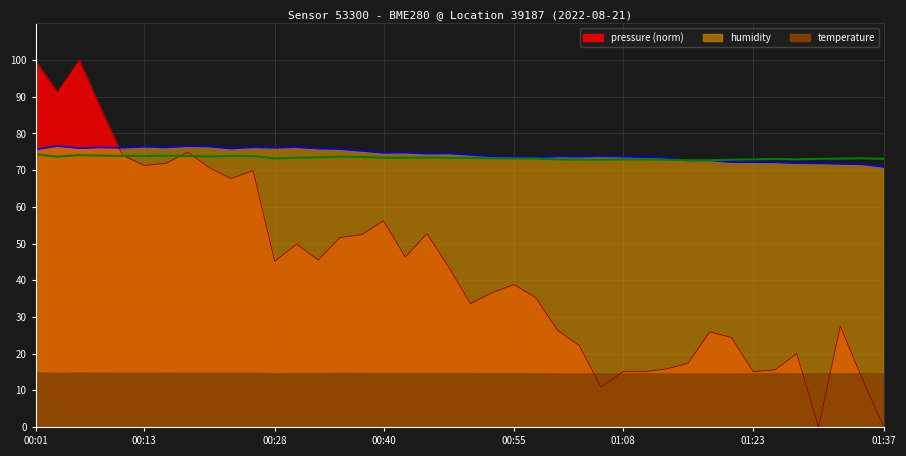

True or false: temperature has more than 2 points higher than both neighbors.

True